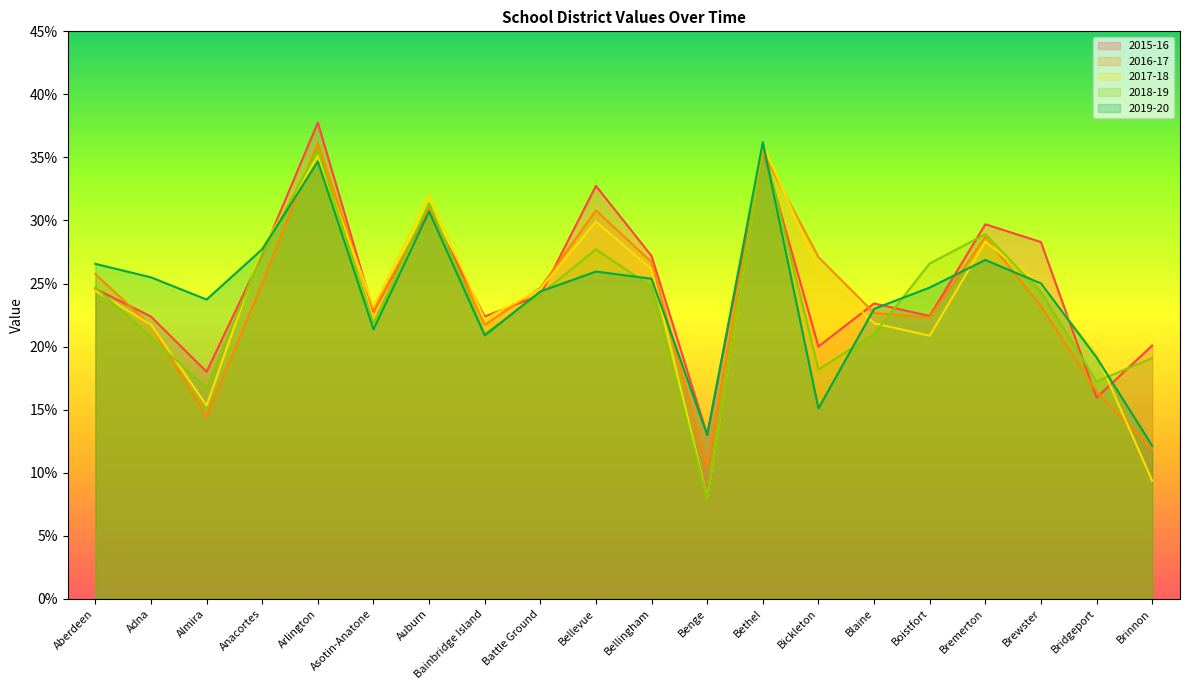

Reading left to right, list all the values displayed in this chart.

2015-16: 0.2	0.2	0.2	0.3	0.4	0.2	0.3	0.2	0.2	0.3	0.3	0.1	0.4	0.2	0.2	0.2	0.3	0.3	0.2	0.2
2016-17: 0.3	0.2	0.1	0.3	0.4	0.2	0.3	0.2	0.2	0.3	0.3	0.1	0.4	0.3	0.2	0.2	0.3	0.2	0.2	0.1
2017-18: 0.2	0.2	0.2	0.3	0.4	0.2	0.3	0.2	0.2	0.3	0.3	0.1	0.4	0.3	0.2	0.2	0.3	0.2	0.2	0.1
2018-19: 0.2	0.2	0.2	0.3	0.4	0.2	0.3	0.2	0.2	0.3	0.2	0.1	0.4	0.2	0.2	0.3	0.3	0.2	0.2	0.2
2019-20: 0.3	0.3	0.2	0.3	0.3	0.2	0.3	0.2	0.2	0.3	0.3	0.1	0.4	0.2	0.2	0.2	0.3	0.3	0.2	0.1